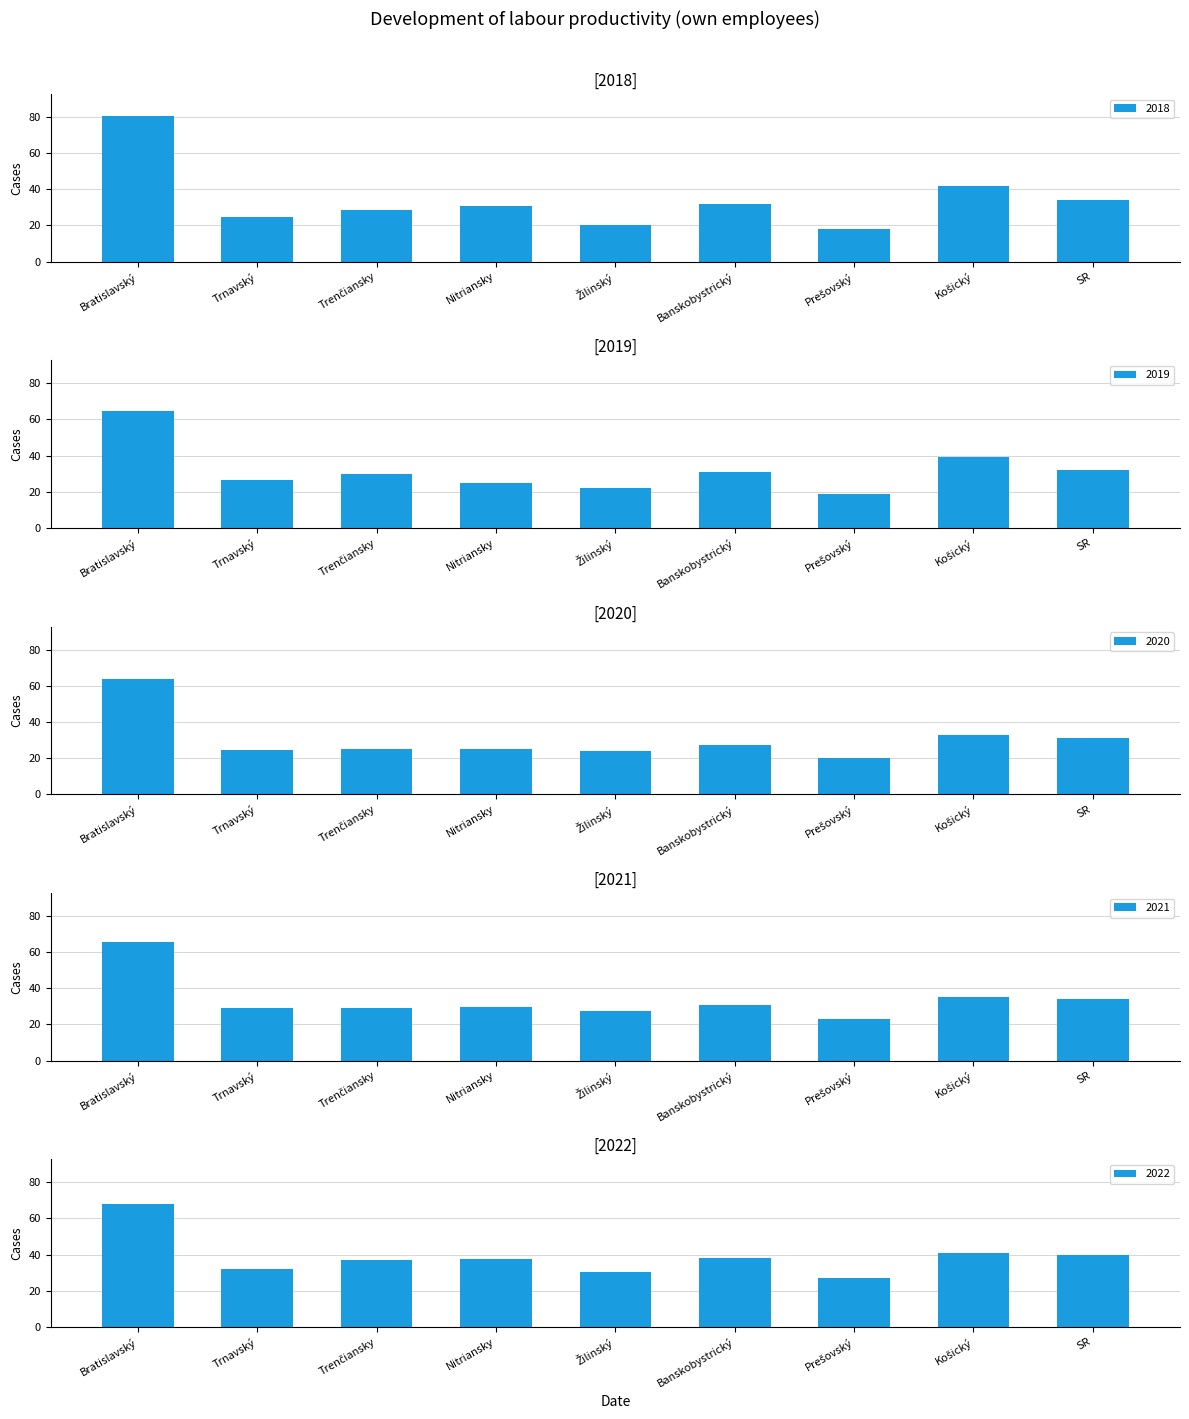

What is the minimum value for 2019?

18.9